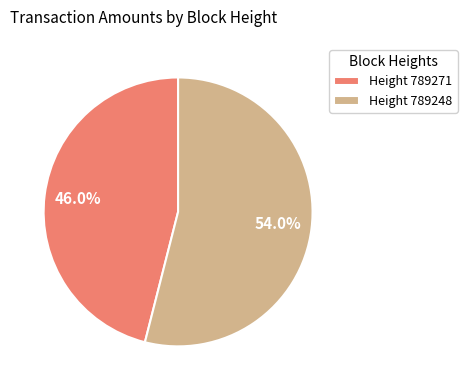

Does any single category account for the majority?

Yes